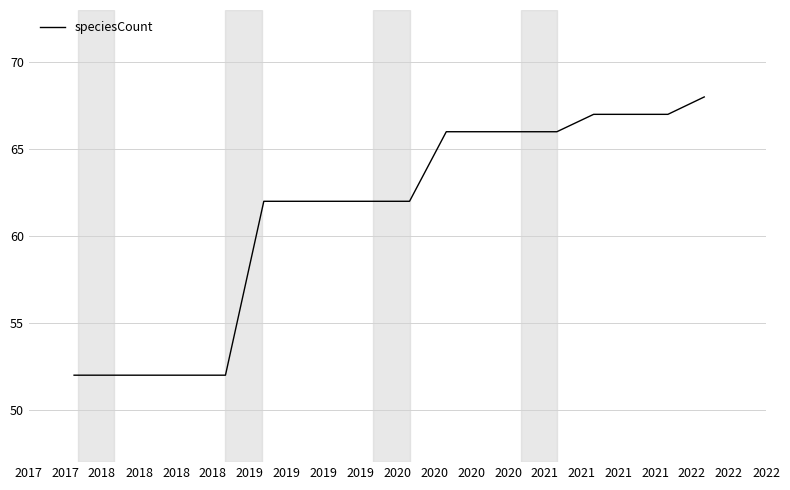

What is the maximum value shown in the chart?

68